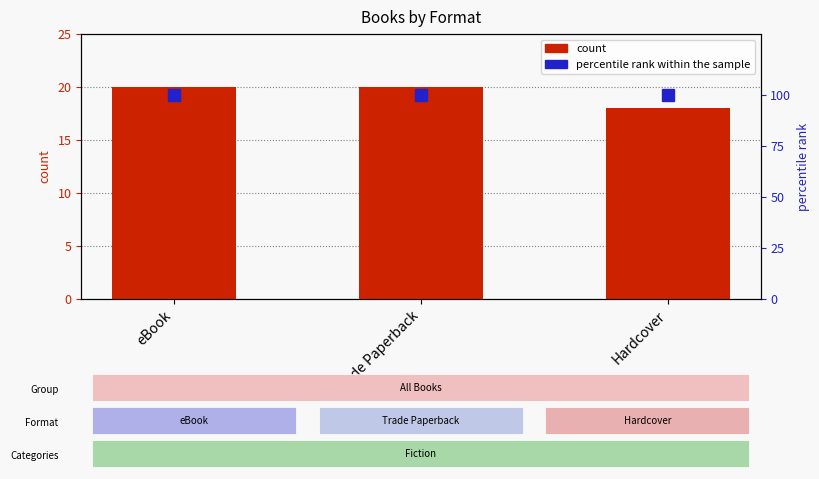

Reading left to right, list all the values displayed in this chart.

count: 20	20	18
percentile rank within the sample: 100	100	100